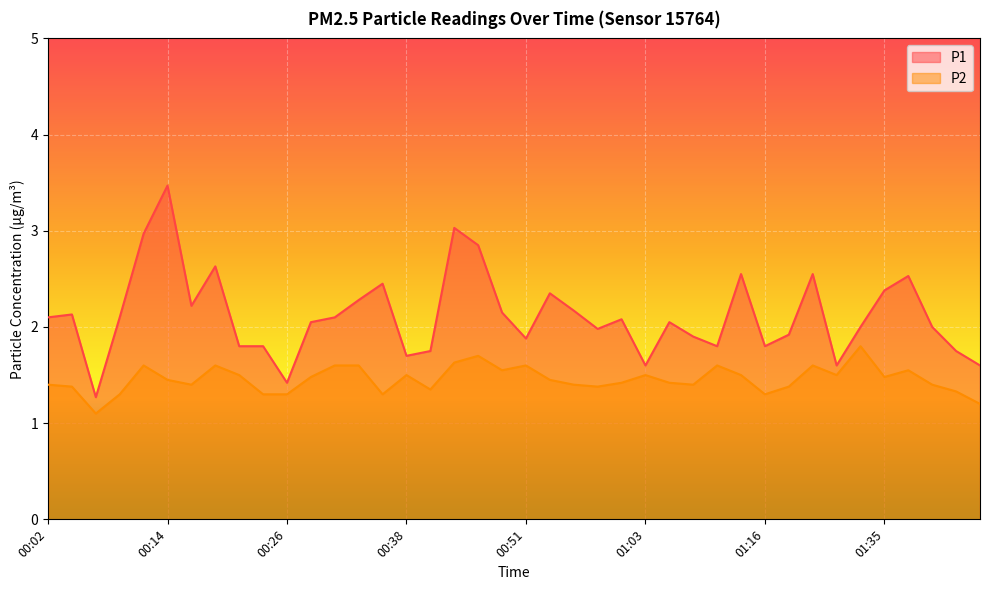

Reading right to left, list all the values displayed in this chart.

P1: 01:45=1.6	01:42=1.8	01:40=2.0	01:37=2.5	01:35=2.4	01:32=2.0	01:30=1.6	01:21=2.5	01:18=1.9	01:16=1.8	01:13=2.5	01:11=1.8	01:08=1.9	01:06=2.0	01:03=1.6	01:01=2.1	00:58=2.0	00:56=2.2	00:53=2.4	00:51=1.9	00:48=2.1	00:46=2.9	00:43=3.0	00:41=1.8	00:38=1.7	00:36=2.5	00:34=2.3	00:31=2.1	00:29=2.0	00:26=1.4	00:24=1.8	00:21=1.8	00:19=2.6	00:16=2.2	00:14=3.5	00:11=3.0	00:09=2.1	00:06=1.3	00:04=2.1	00:02=2.1
P2: 01:45=1.2	01:42=1.3	01:40=1.4	01:37=1.6	01:35=1.5	01:32=1.8	01:30=1.5	01:21=1.6	01:18=1.4	01:16=1.3	01:13=1.5	01:11=1.6	01:08=1.4	01:06=1.4	01:03=1.5	01:01=1.4	00:58=1.4	00:56=1.4	00:53=1.4	00:51=1.6	00:48=1.6	00:46=1.7	00:43=1.6	00:41=1.4	00:38=1.5	00:36=1.3	00:34=1.6	00:31=1.6	00:29=1.5	00:26=1.3	00:24=1.3	00:21=1.5	00:19=1.6	00:16=1.4	00:14=1.4	00:11=1.6	00:09=1.3	00:06=1.1	00:04=1.4	00:02=1.4